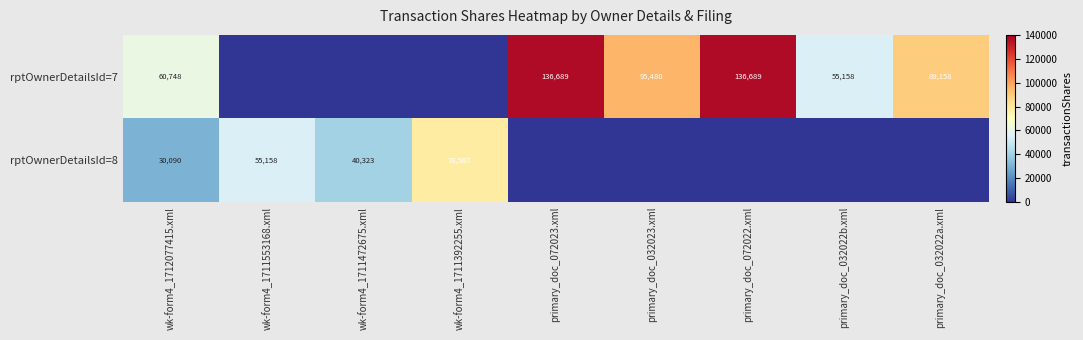

Is the value of rptOwnerDetailsId=7 at primary_doc_032022b.xml greater than the value of rptOwnerDetailsId=8 at wk-form4_1711392255.xml?

No